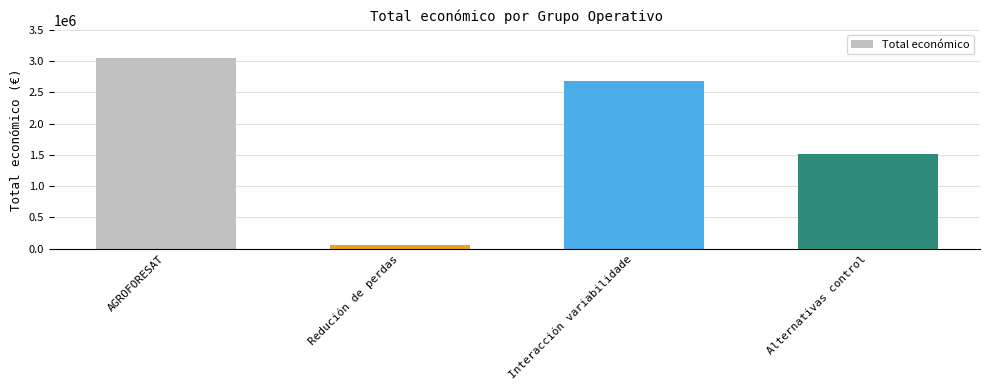

True or false: the data shows 372566 at Alternativas control.

False